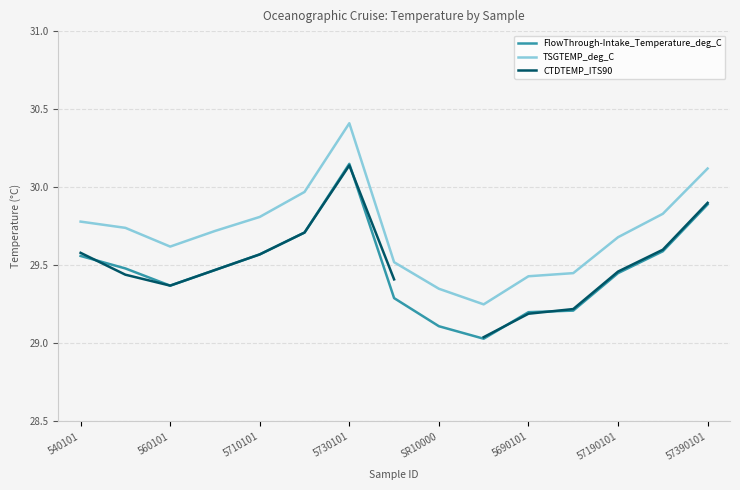

True or false: FlowThrough-Intake_Temperature_deg_C and TSGTEMP_deg_C intersect in this chart.

False